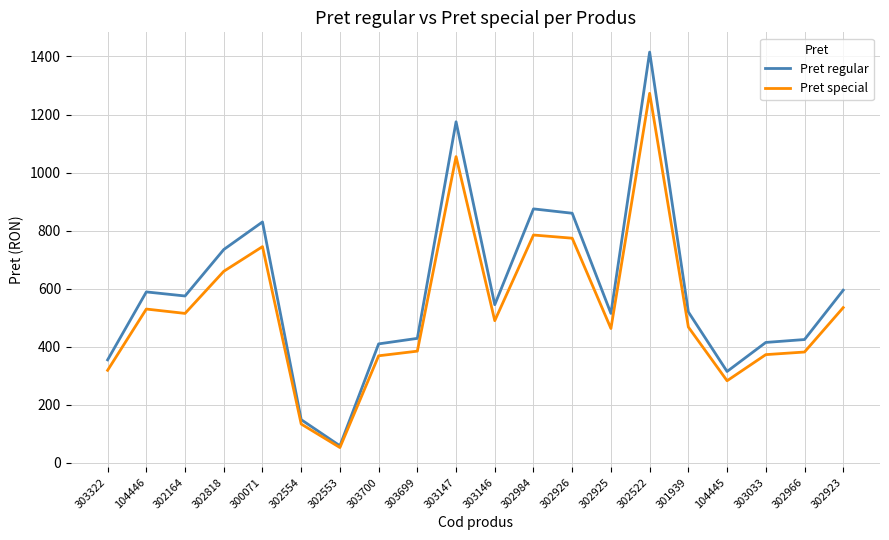

List the series in order of their peak value, highest first.

Pret regular, Pret special